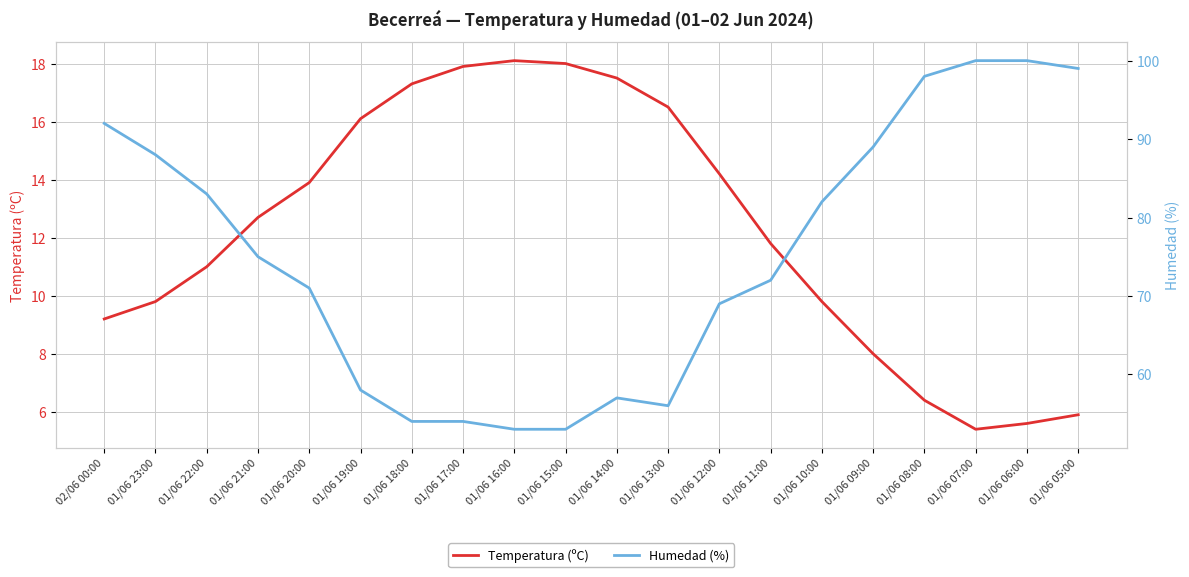

What are all the series names shown in the legend?

Temperatura (ºC), Humedad (%)